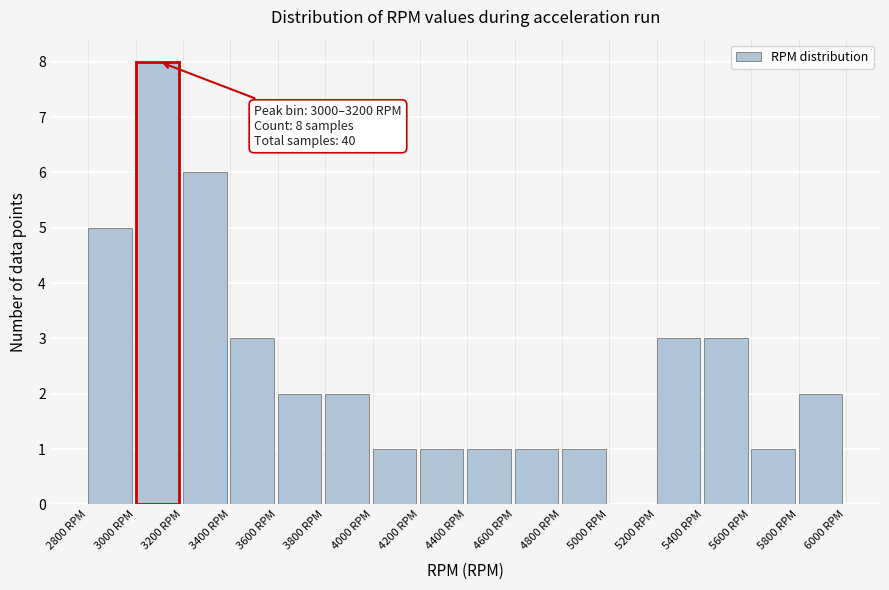

Which range on the x-axis has the tallest bar?

3000 to 3200